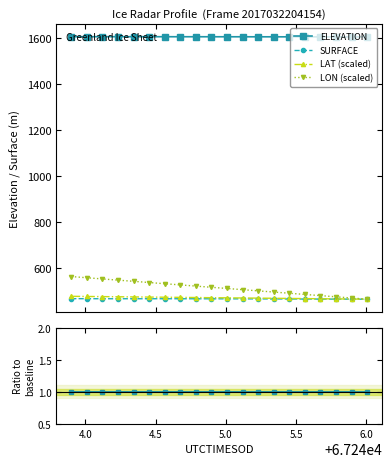

True or false: LAT (scaled) and SURFACE intersect in this chart.

False